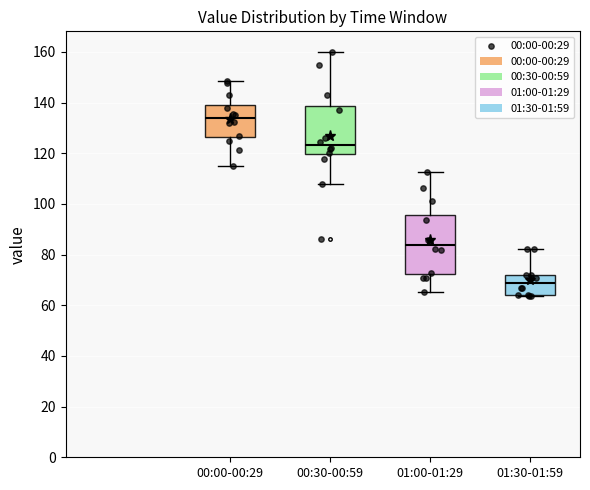

Where does the upper whisker of the box for 00:30-00:59 end on the y-axis? The values are not printed on the chart, so give them approximately, as read against the axis.

160